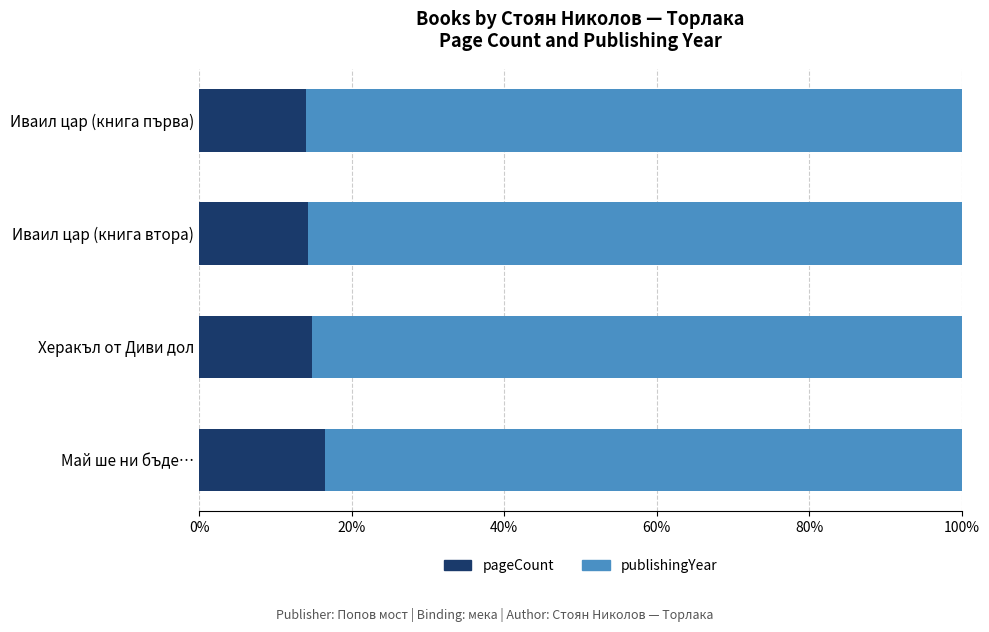

What is the maximum value for pageCount?

16.6